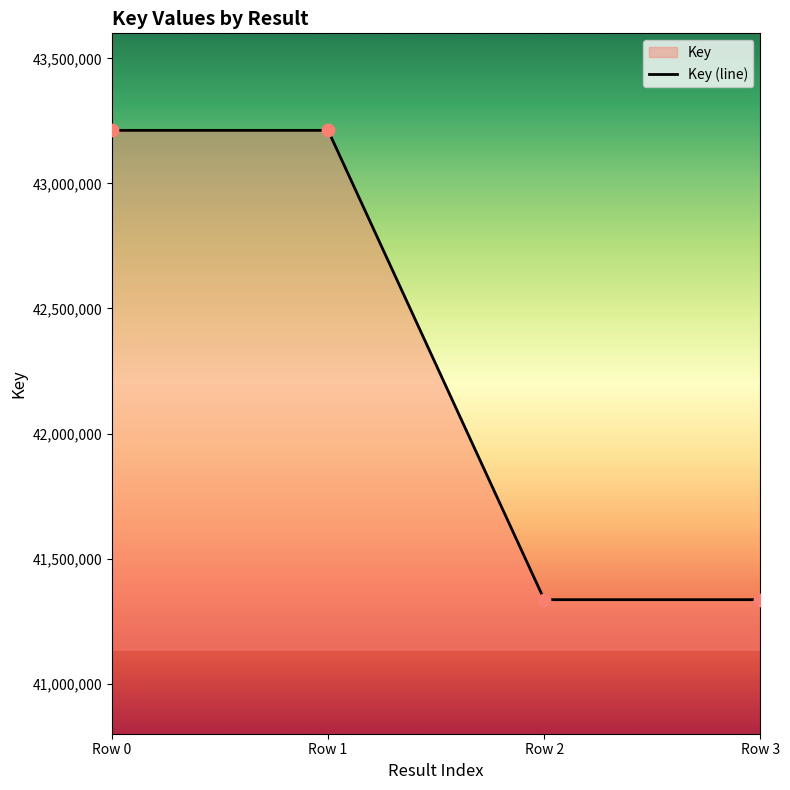

Approximately how many times larger is the value at Row 0 compared to Row 2?

1.0